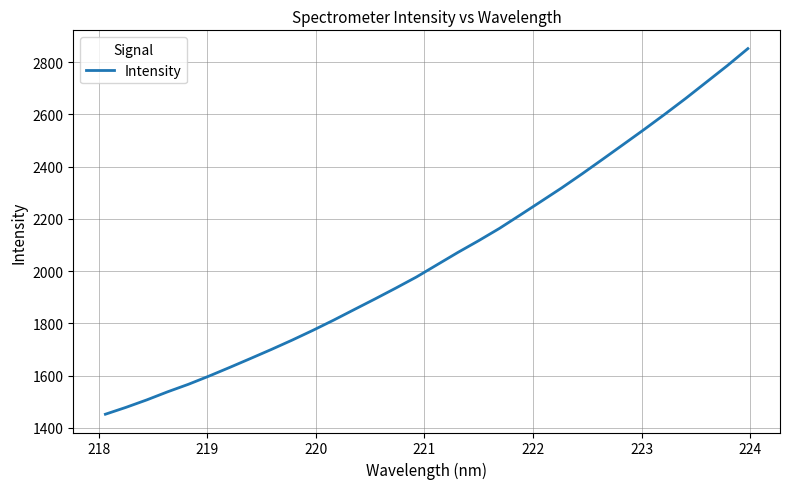

What is the maximum value shown in the chart?

2851.7